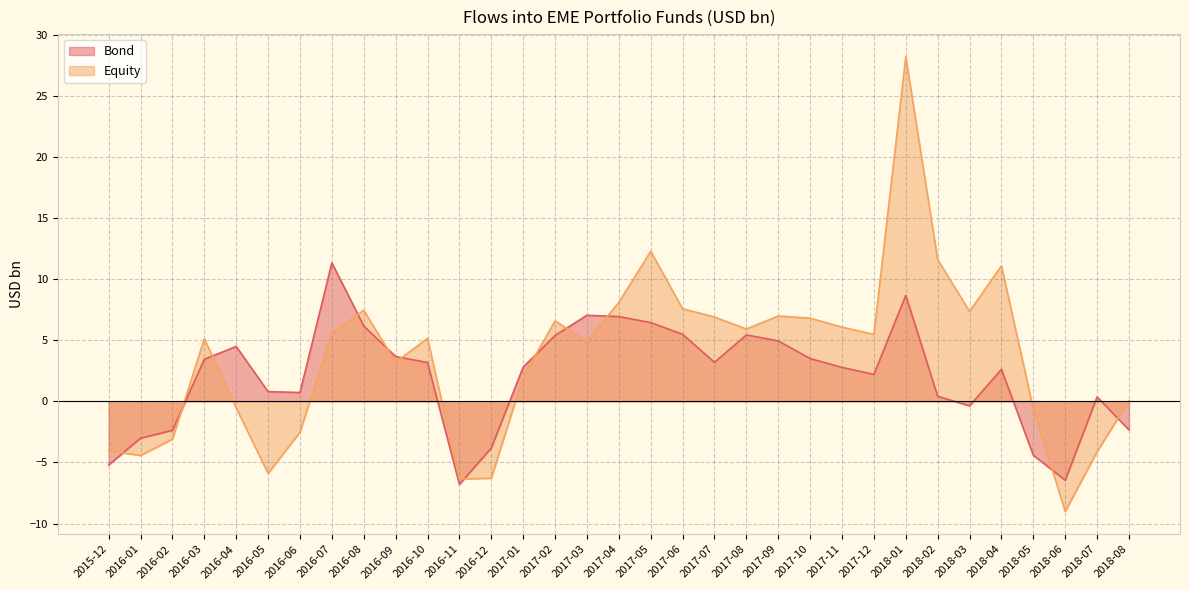

What is the minimum value shown in the chart?

-9.0